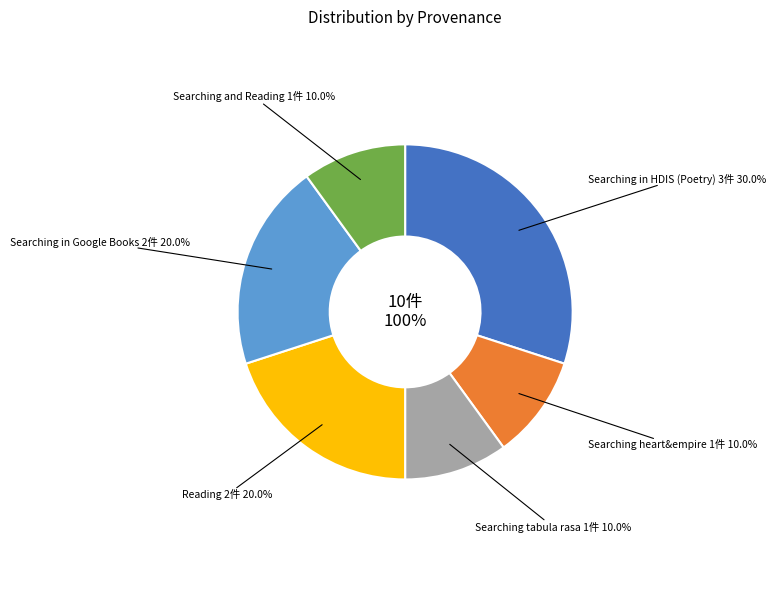

Does any single category account for the majority?

No